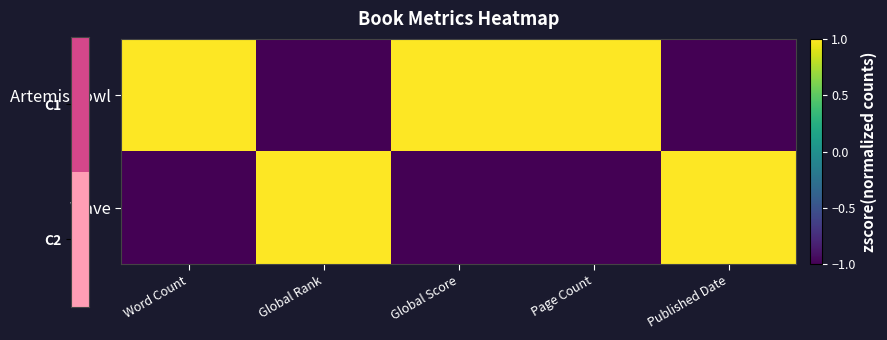

Reading left to right, transcribe all the data shown in this chart.

Artemis Fowl: Word Count=1	Global Rank=-1	Global Score=1	Page Count=1	Published Date=-1
Wave: Word Count=-1	Global Rank=1	Global Score=-1	Page Count=-1	Published Date=1